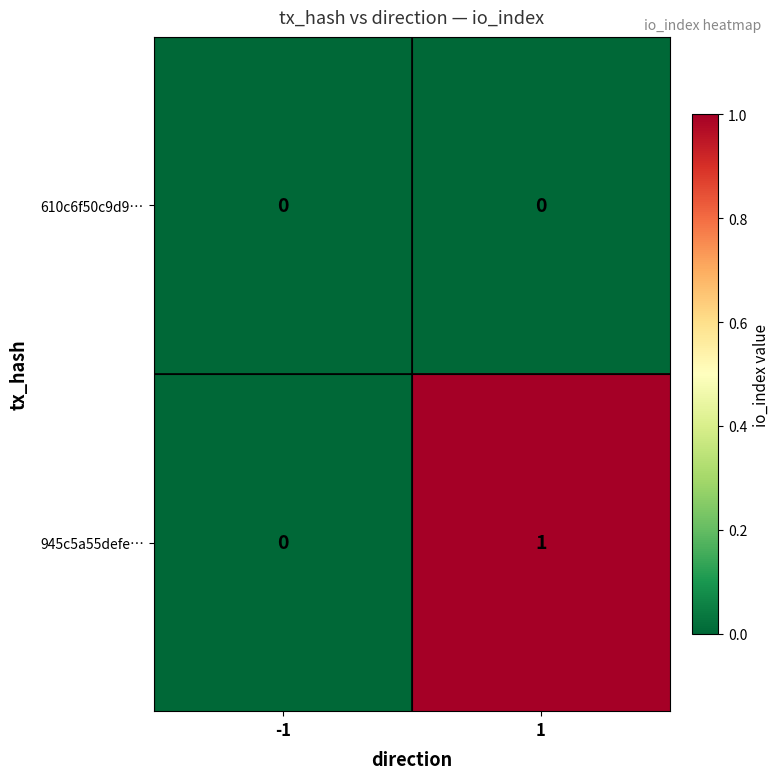

Reading left to right, what are all the values shown in this chart?

610c6f50c9d9…: -1=0	1=0
945c5a55defe…: -1=0	1=1